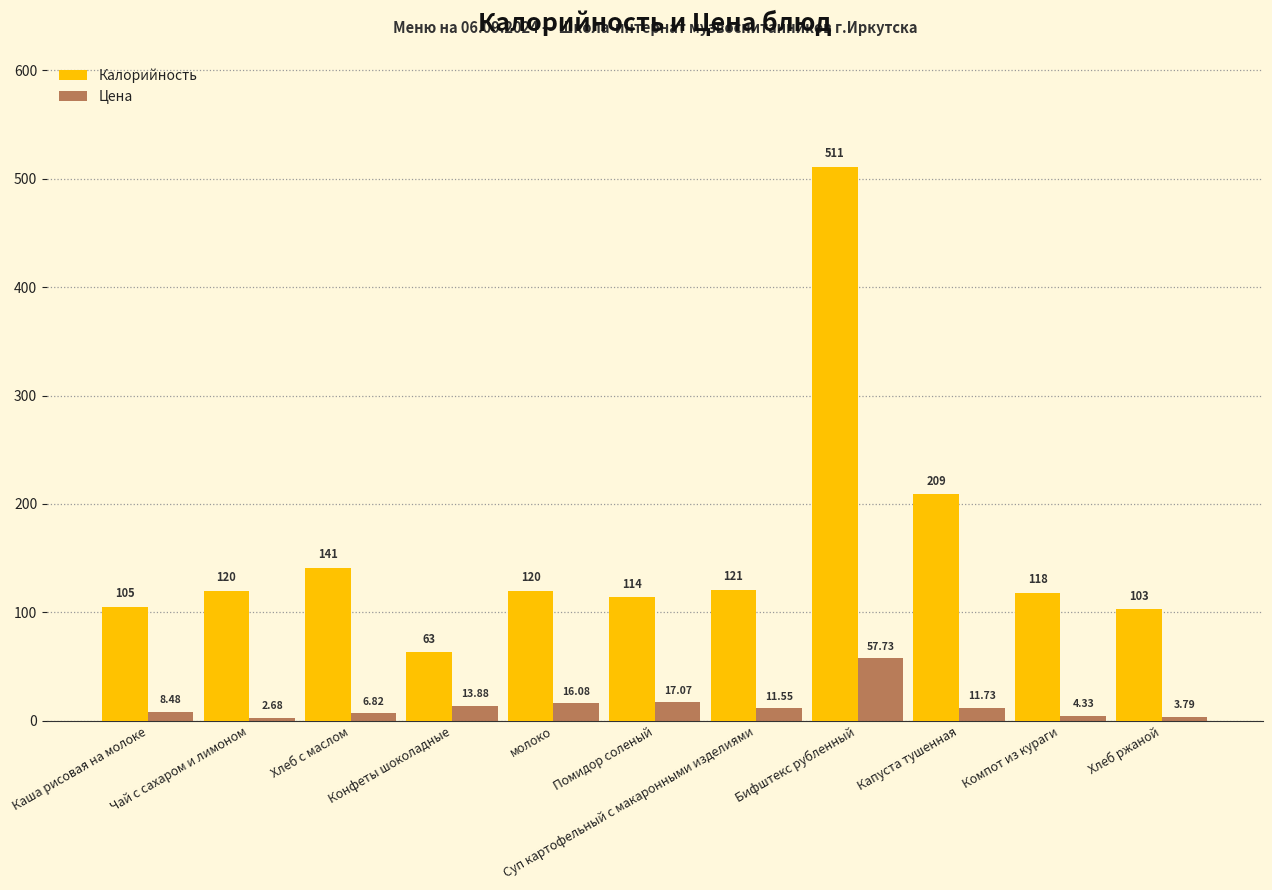

Which series has the largest range (max minus min)?

Калорийность